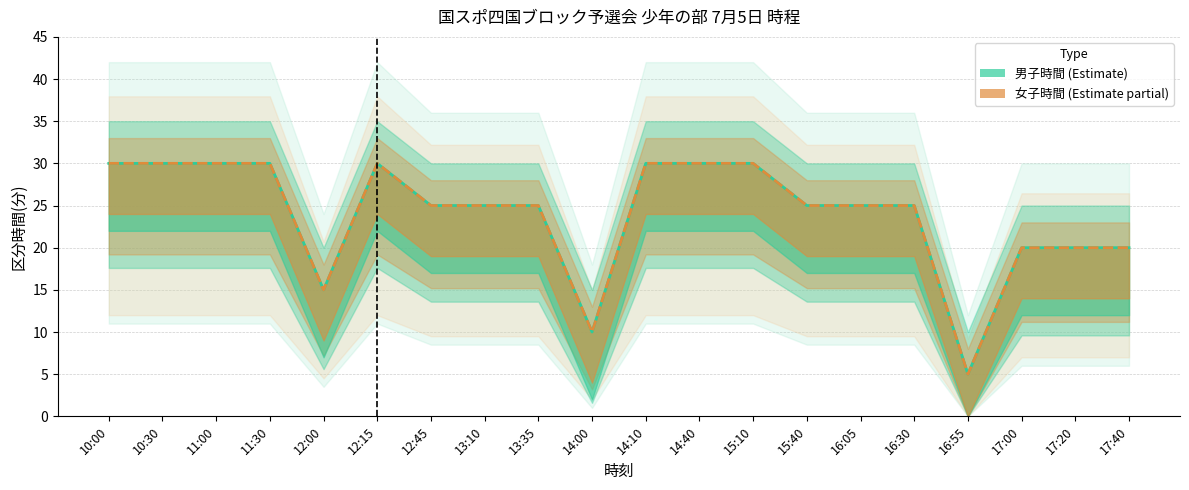

The 女子時間(分) series shows 30 at 14:40. True or false?

True